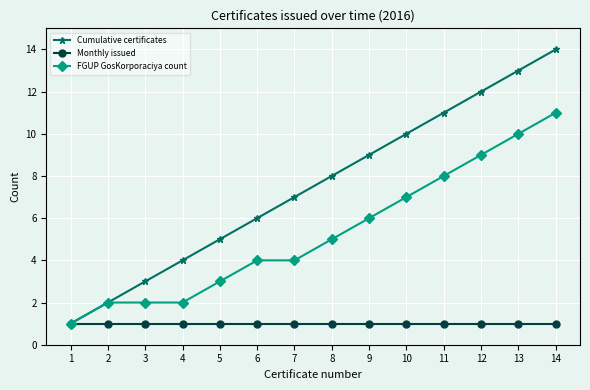

True or false: Cumulative certificates has more than 0 points higher than both neighbors.

False